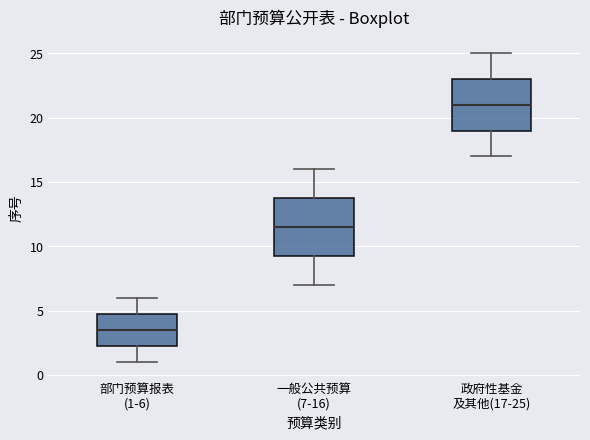

Reading left to right, read every box against the y-axis: the position of its median line, the range the box covers, and the ends of its whiskers. The values are not printed on the chart, so give them approximately, as read against the axis.

部门预算报表 (1-6): median 3.5, box 2.5 to 5.0, whiskers 1.0 to 6.0
一般公共预算 (7-16): median 11.5, box 9.5 to 14.0, whiskers 7.0 to 16.0
政府性基金 及其他(17-25): median 21.0, box 19.0 to 23.0, whiskers 17.0 to 25.0